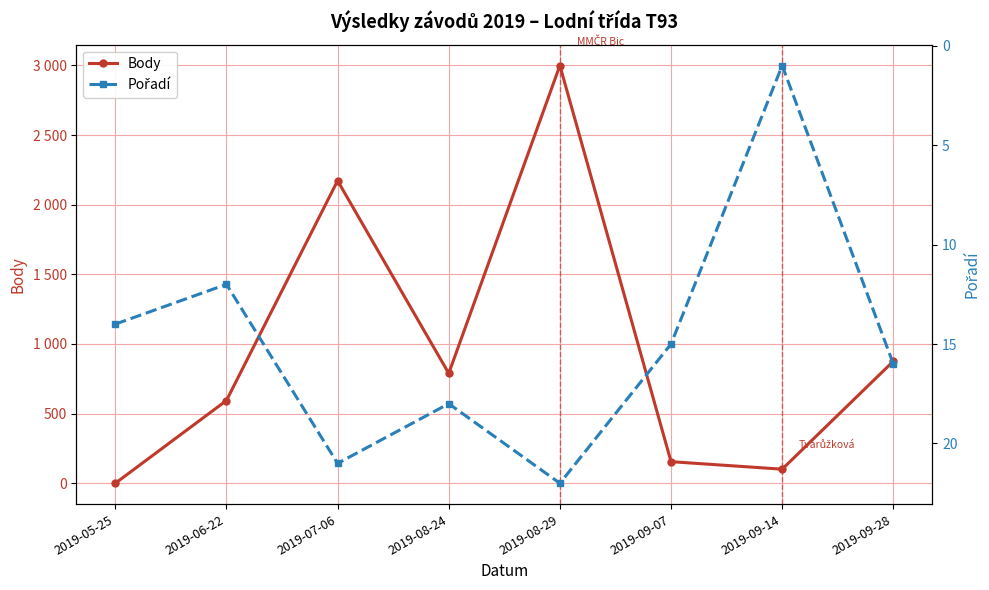

What is the difference between the maximum and second lowest values in the Body series?

2898